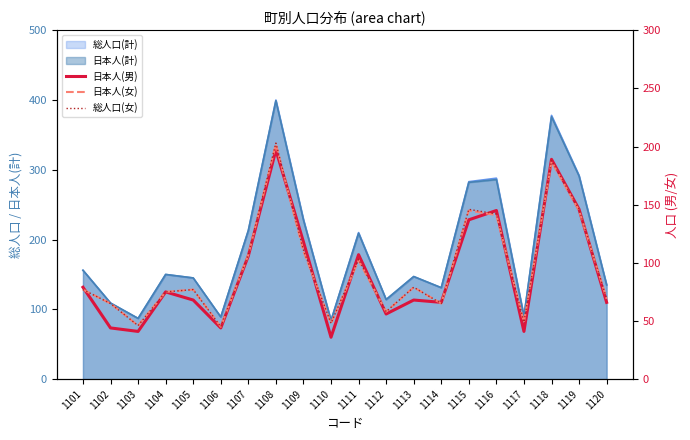

Does the chart display data point markers on the line(s)?

No